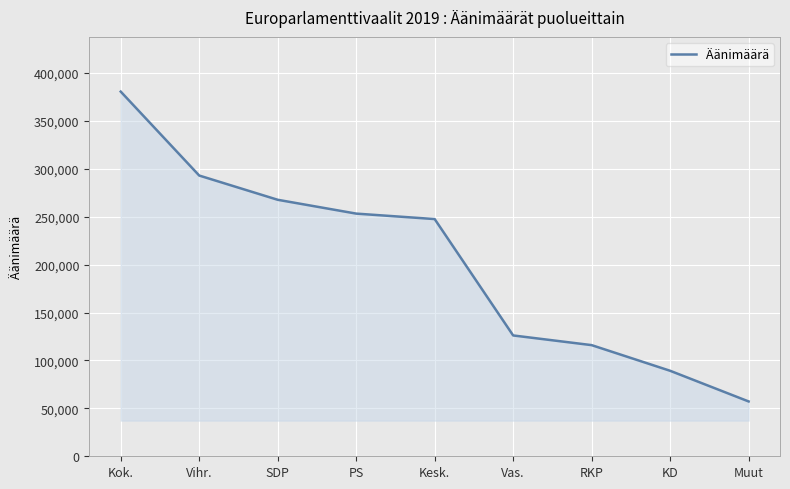

Read the value at Kesk., to the nearest 50.

247500